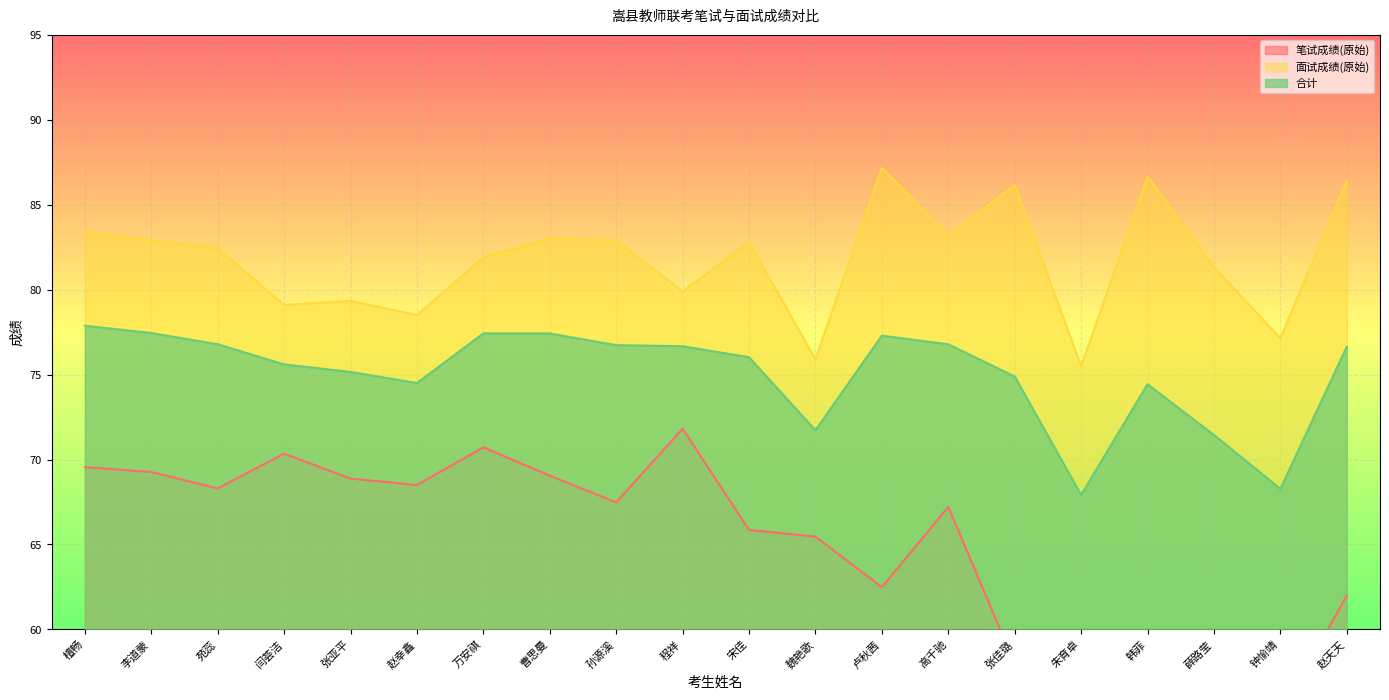

What is the label of the 15th point from the right?

赵幸鑫